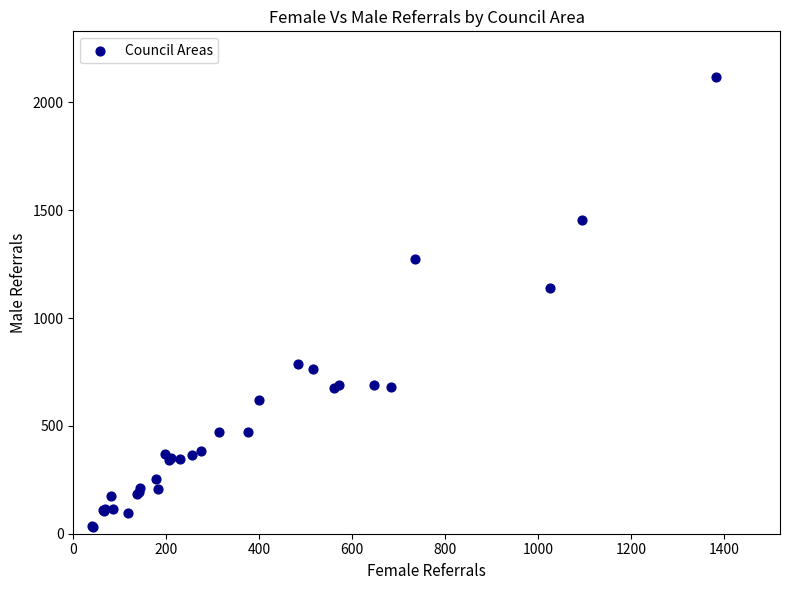

What Y value in the scatter plot is closest to 1075?

1139